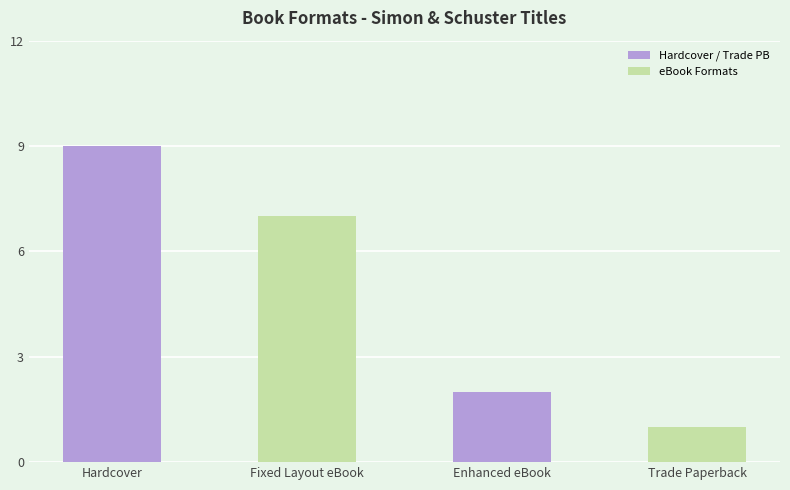

List the labels in order of eBook Formats value, largest first.

Hardcover, Enhanced eBook